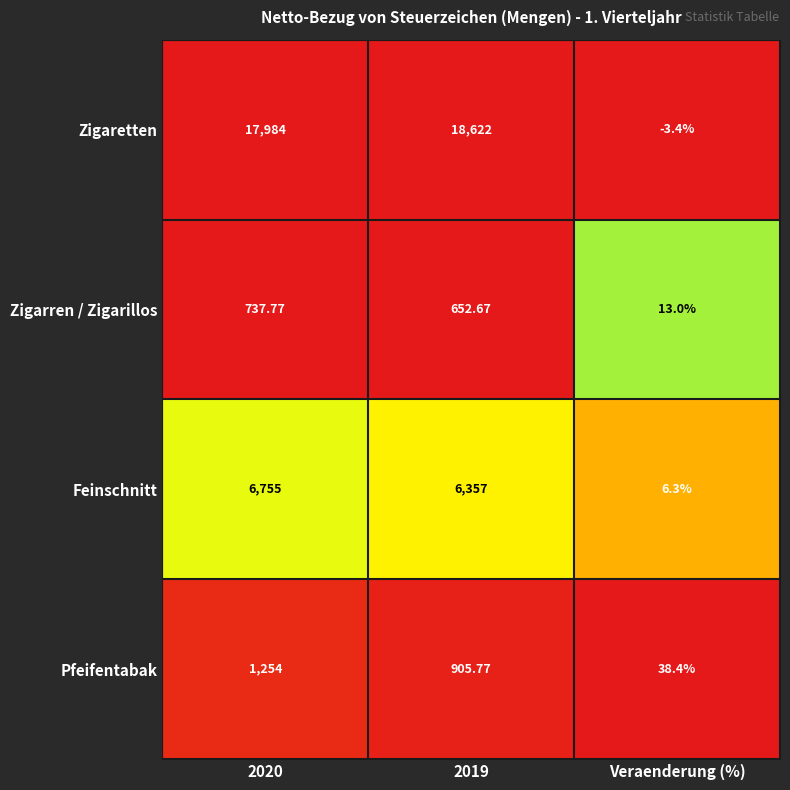

At which category does the chart reach its minimum across all series?

Veraenderung (%)